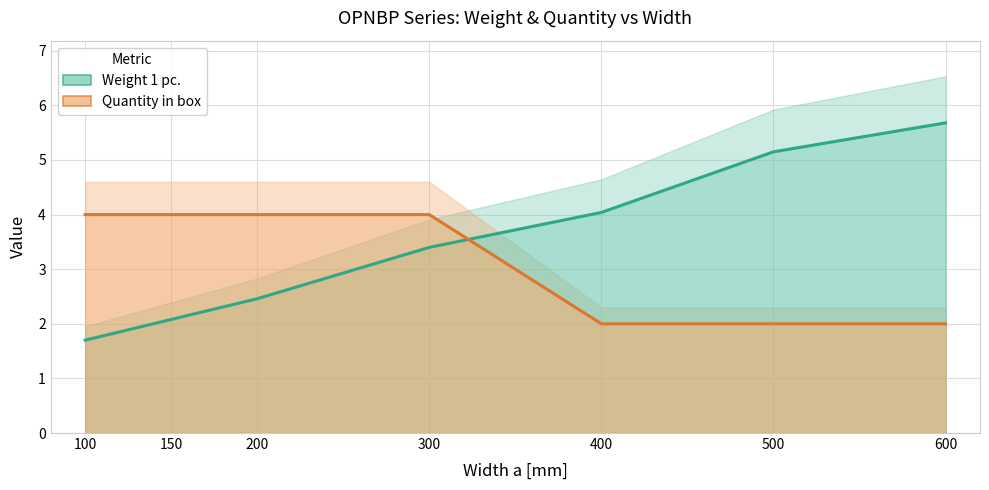

What is the highest value of the Weight 1 pc. series?

5.7